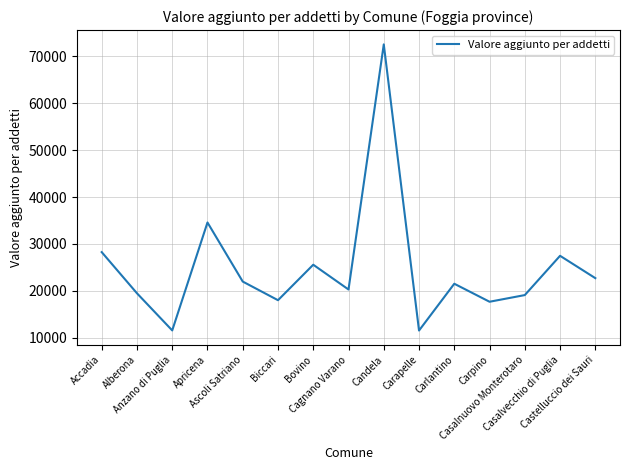

What is the maximum value shown in the chart?

72563.3